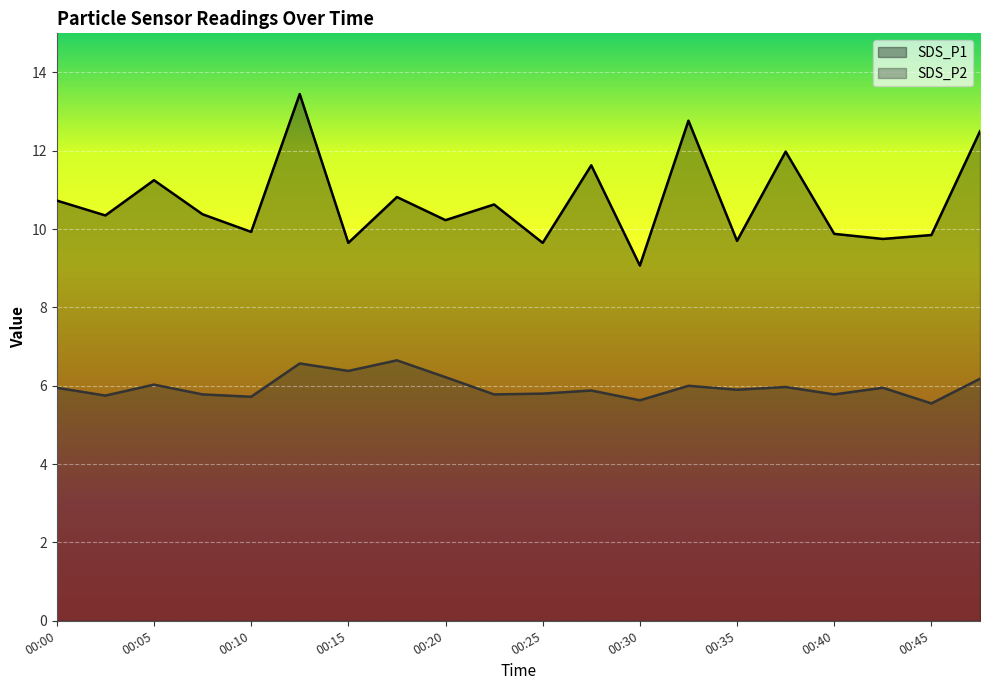

How many lines are shown in the chart?

2